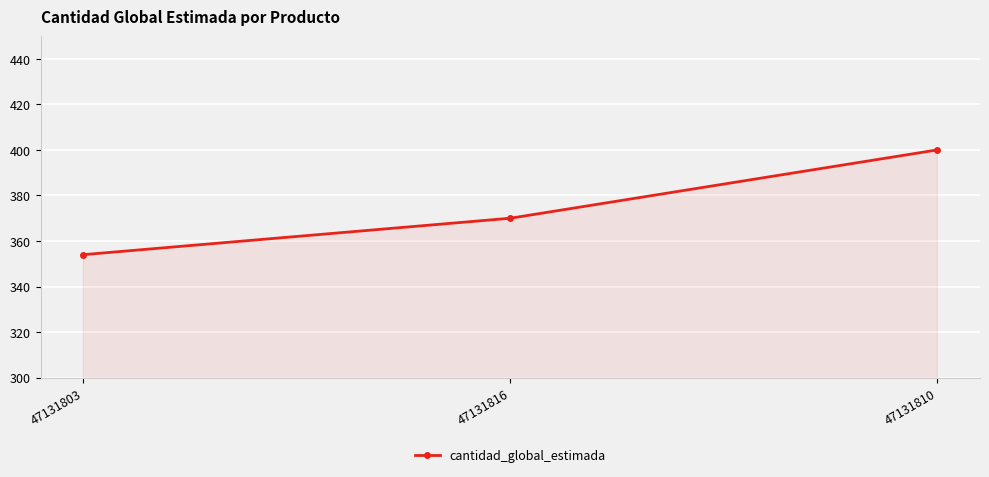

What is the difference between the maximum and minimum values?

46